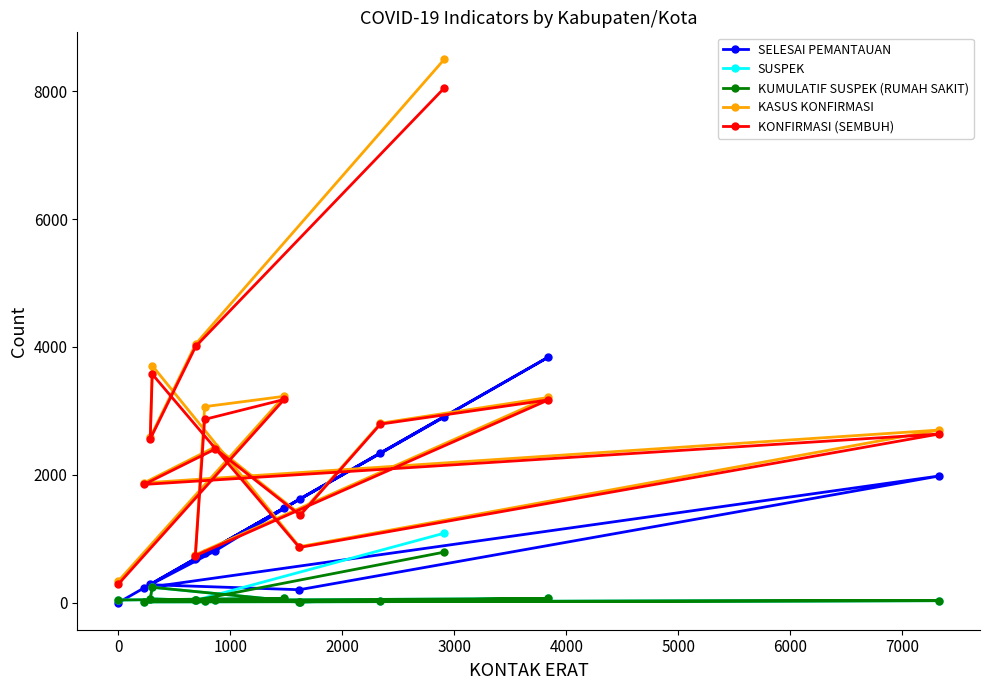

What is the maximum value for KONFIRMASI (SEMBUH)?

8048